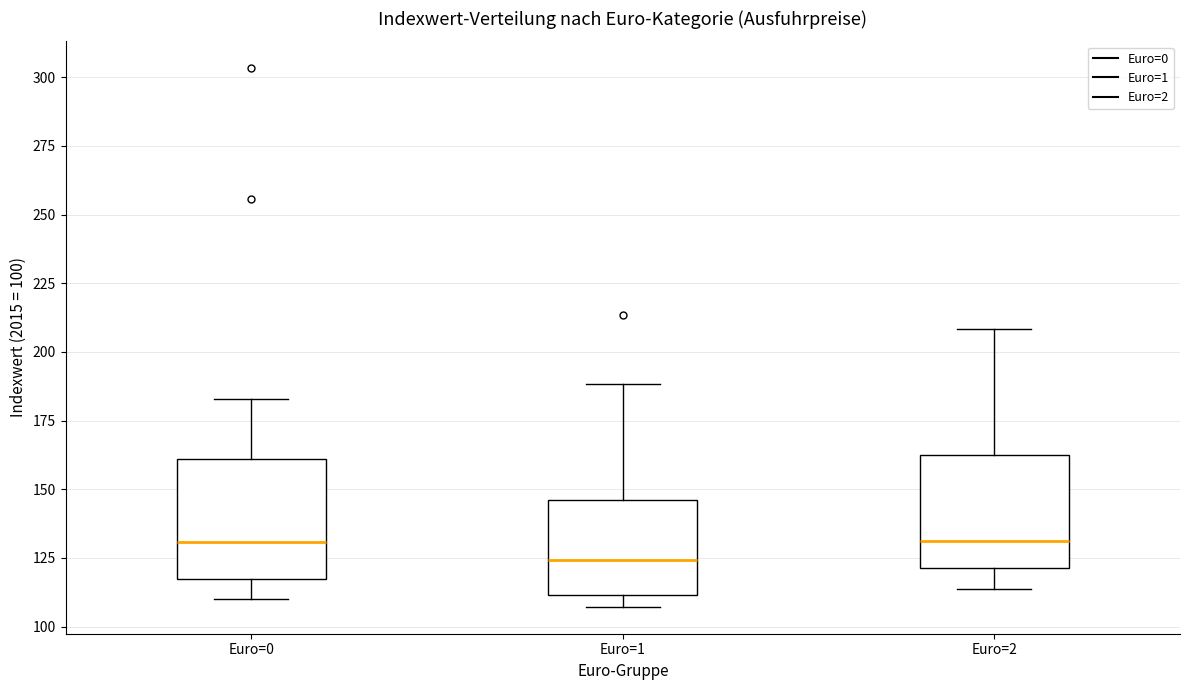

Reading left to right, read every box against the y-axis: the position of its median line, the range the box covers, and the ends of its whiskers. The values are not printed on the chart, so give them approximately, as read against the axis.

Euro=0: median 130, box 115 to 160, whiskers 110 to 185
Euro=1: median 125, box 110 to 145, whiskers 105 to 190
Euro=2: median 130, box 120 to 160, whiskers 115 to 210